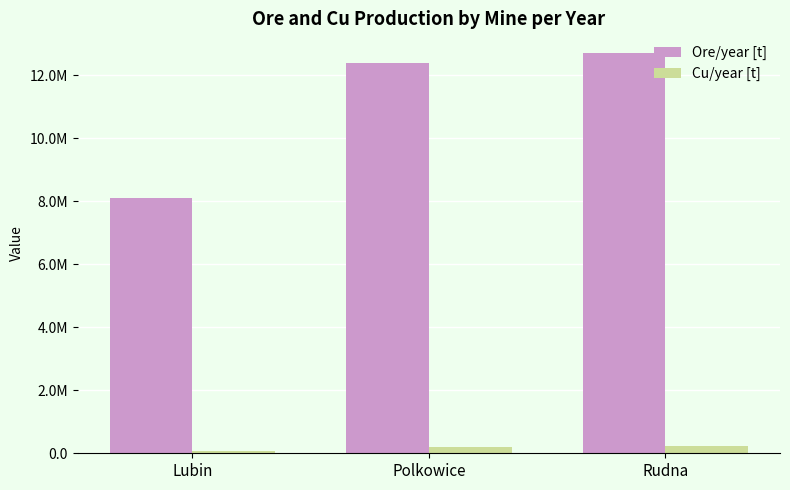

True or false: Ore/year [t] has a value of 19565108 at Polkowice.

False